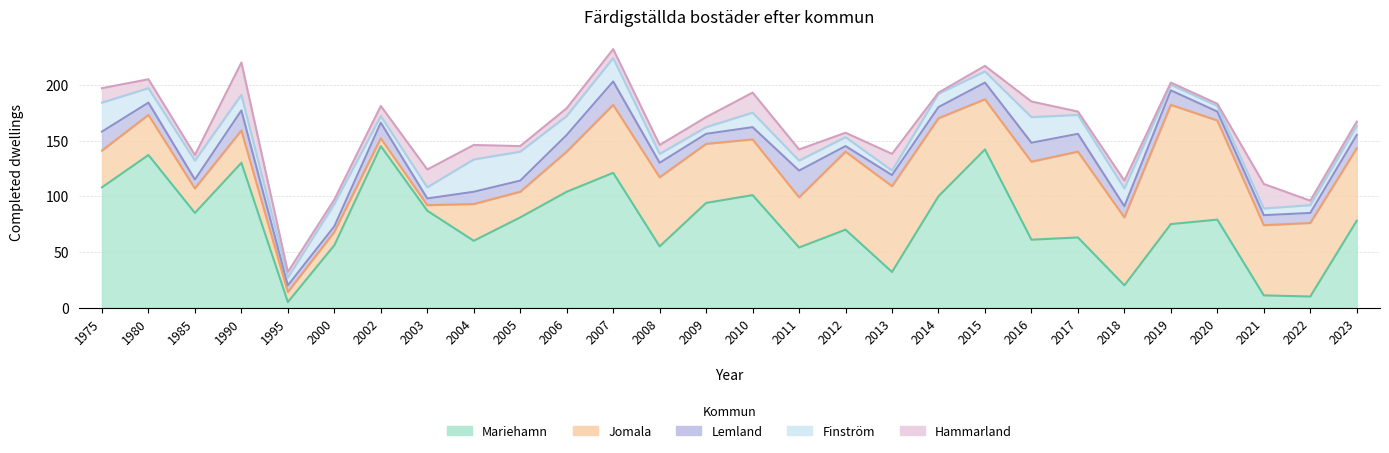

At which category does the chart reach its minimum across all series?

2014